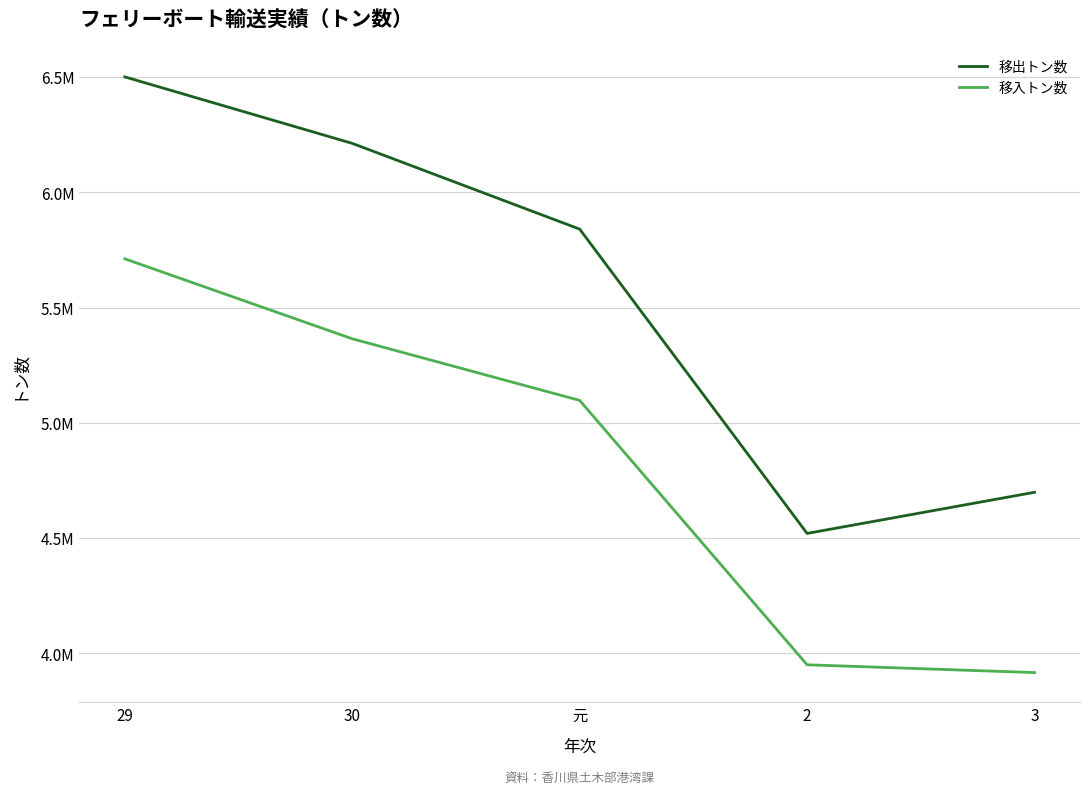

The value of 移入トン数 at 2 is 6010223. True or false?

False